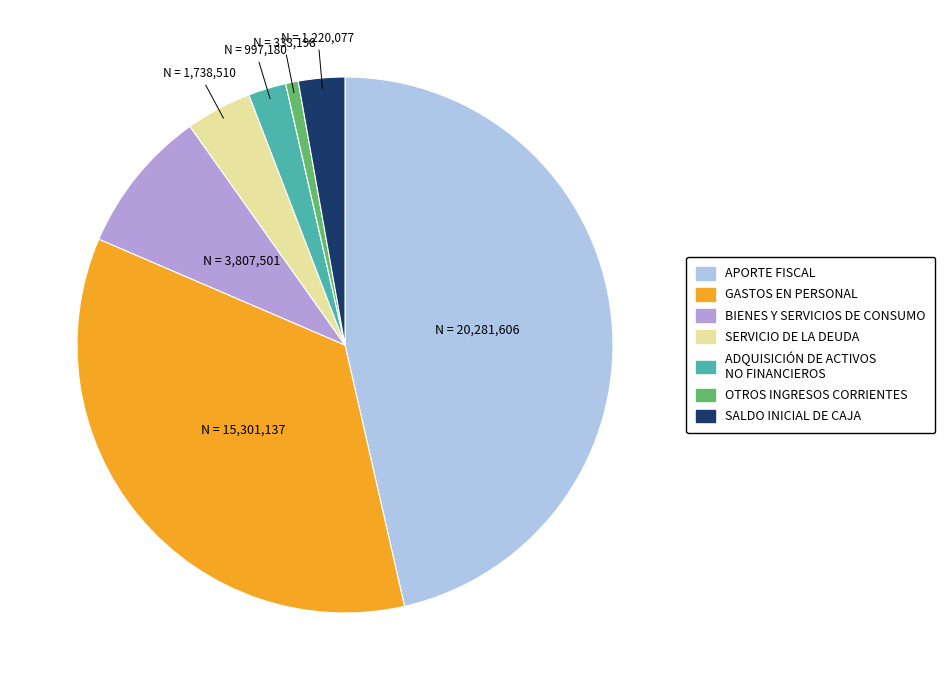

Does any single category account for the majority?

No